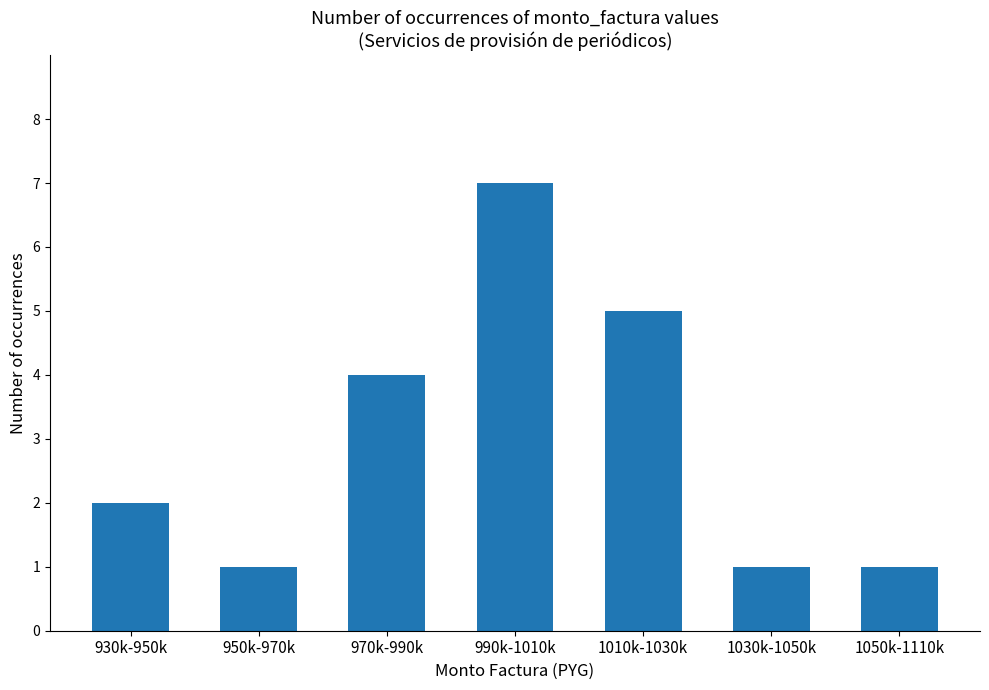

What is the difference between the maximum and minimum values?

6